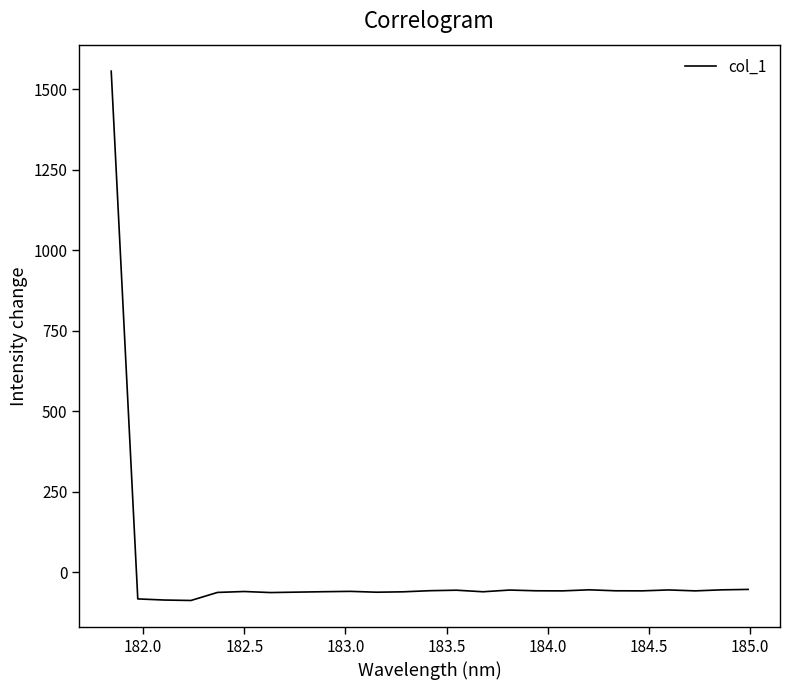

What is the difference between the maximum and second lowest values?

1641.3